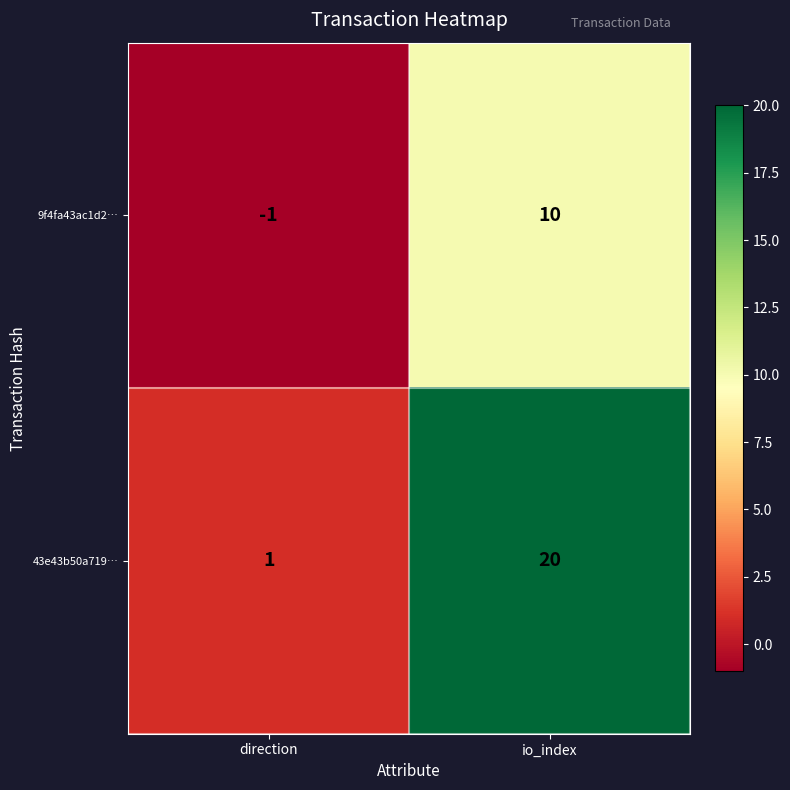

Is it true that 43e43b50a719… equals 20 at io_index?

True